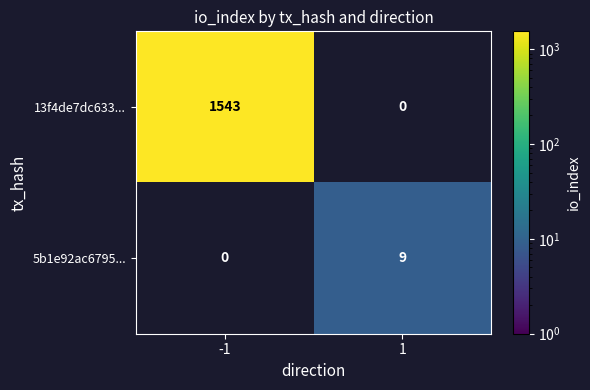

The 5b1e92ac6795... series shows 9 at 1. True or false?

True